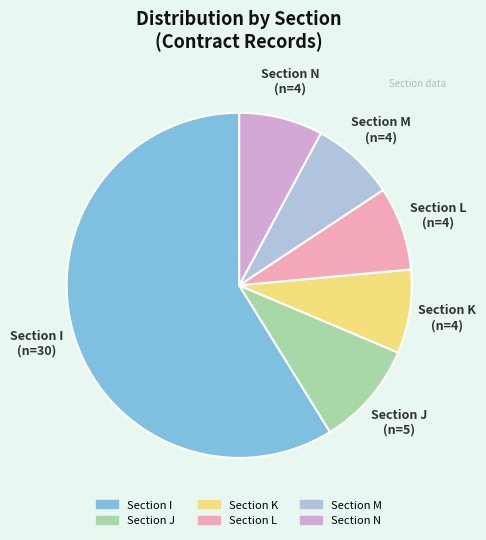

Is there a majority slice in this chart?

Yes